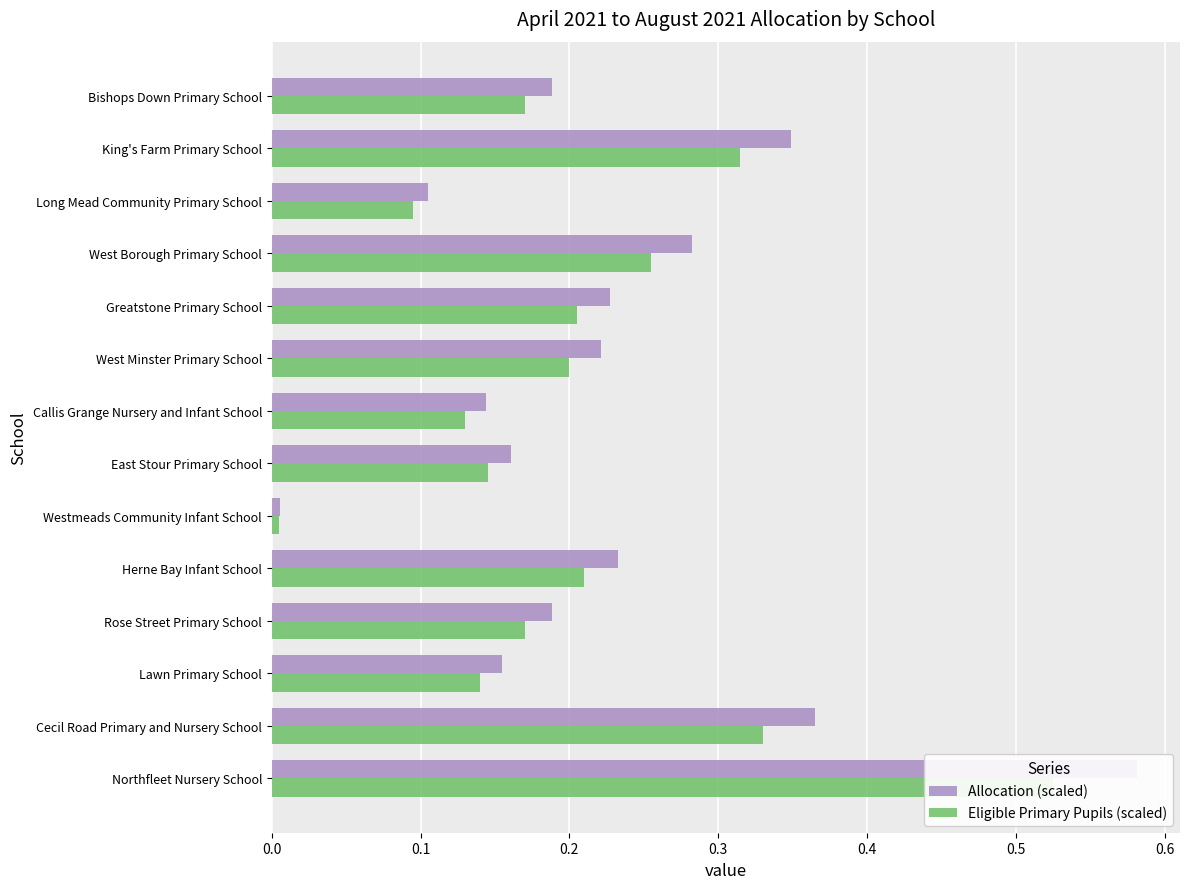

Rank the series at 9 from highest to lowest value.

Allocation (scaled), Eligible Primary Pupils (scaled)